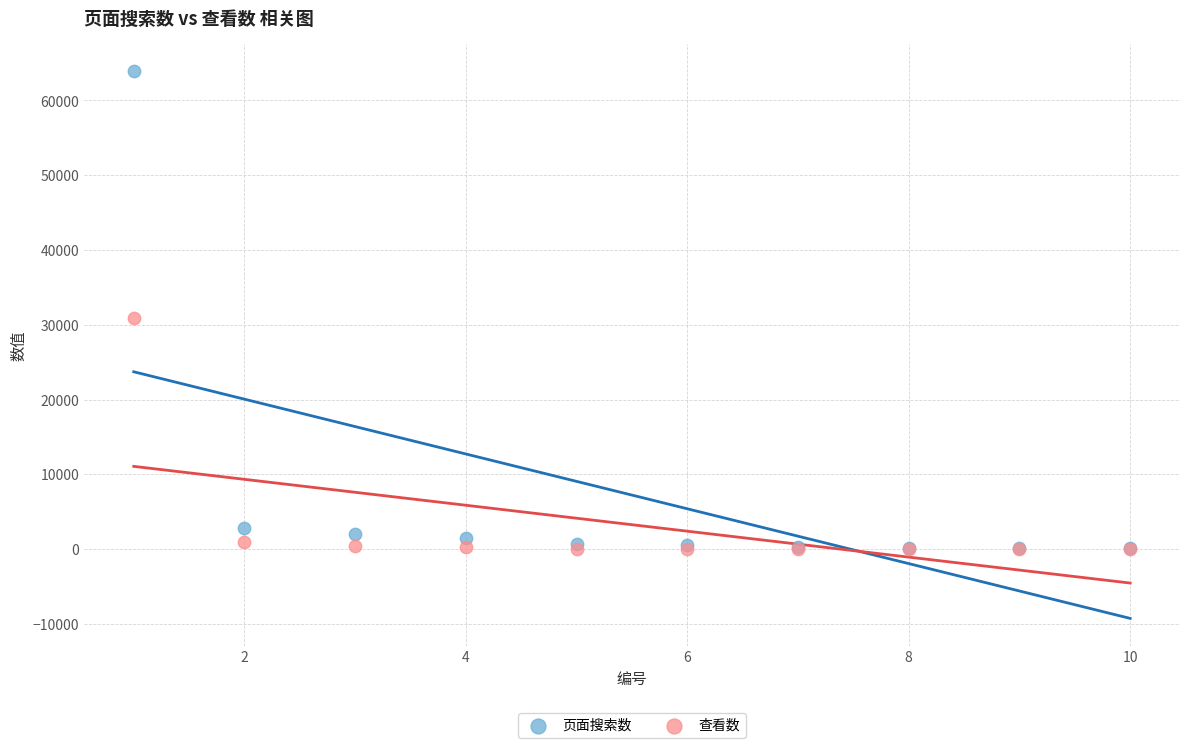

Across all series, what Y value is closest to 31961?

30869